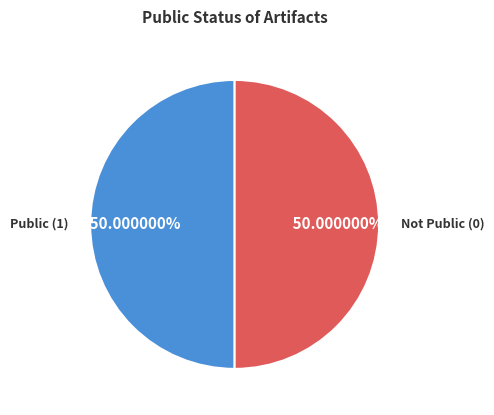

Is the sum of Public (1) and Not Public (0) greater than half?

Yes